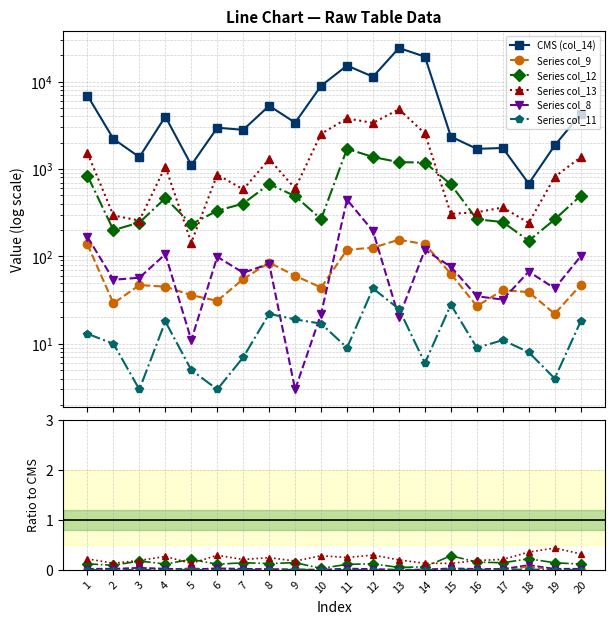

Read the Series col_12 value at 7.

0.1